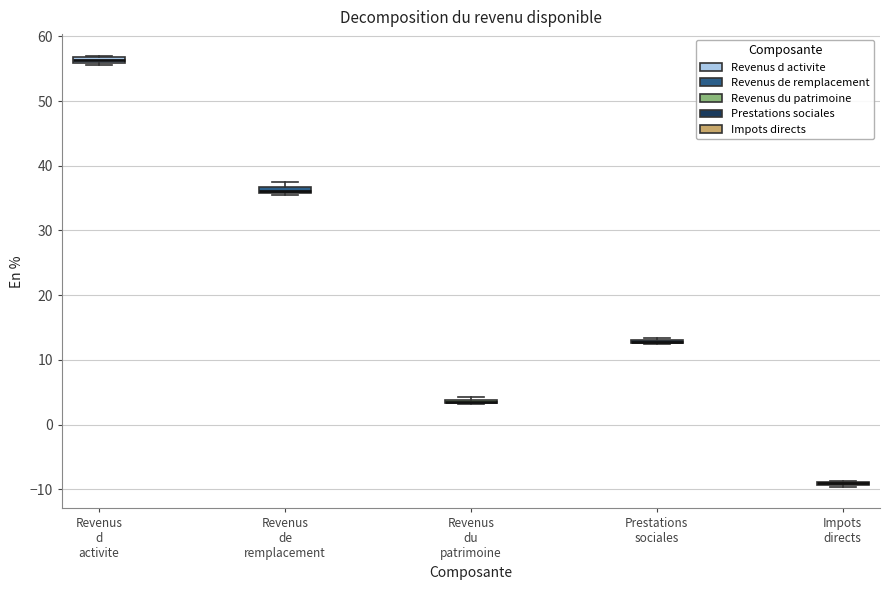

Where is the upper edge of the box for Revenus du patrimoine on the y-axis? The values are not printed on the chart, so give them approximately, as read against the axis.

4